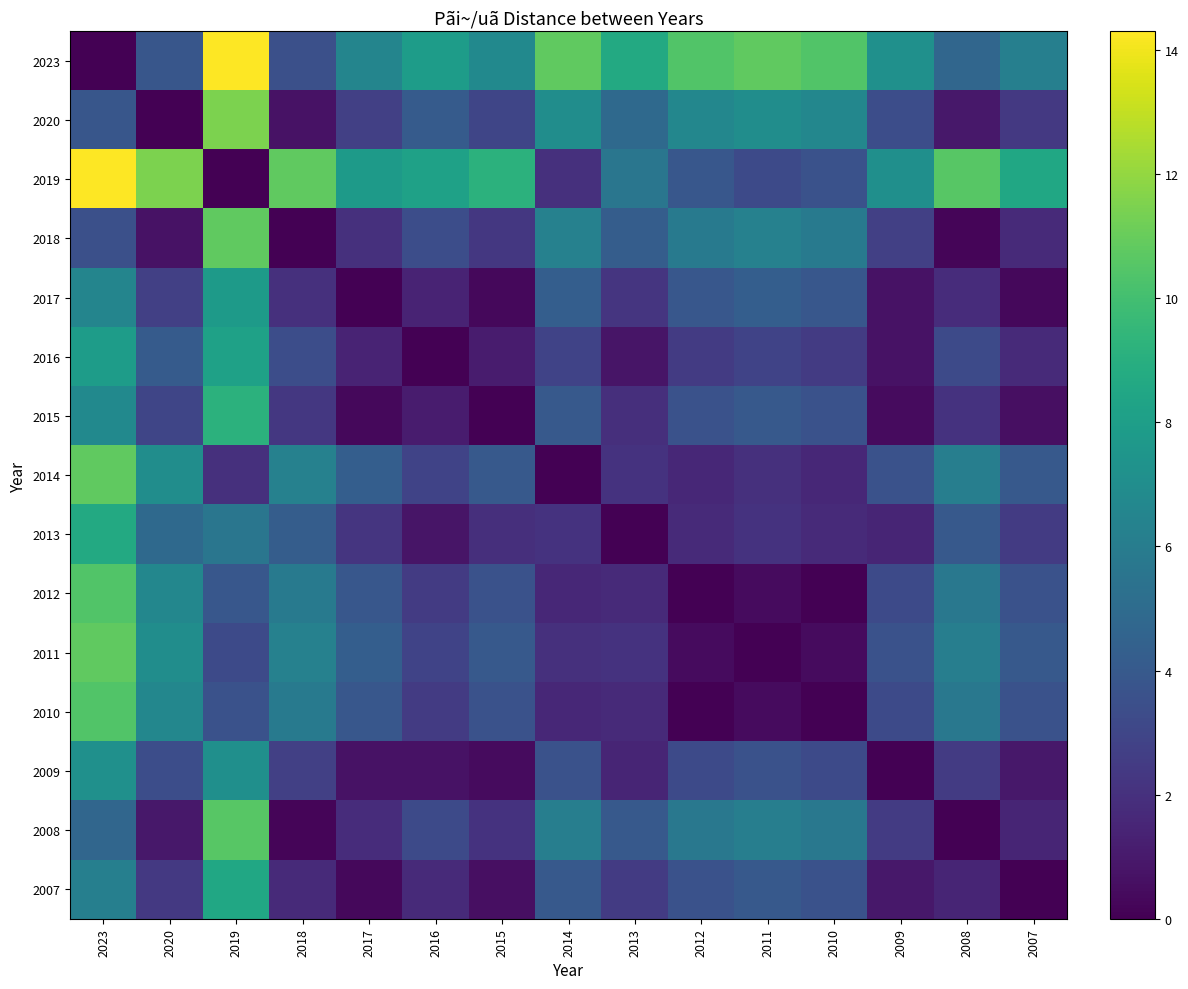

List the series in order of their peak value, highest first.

2023, 2019, 2020, 2018, 2014, 2011, 2008, 2012, 2010, 2015, 2013, 2007, 2016, 2017, 2009